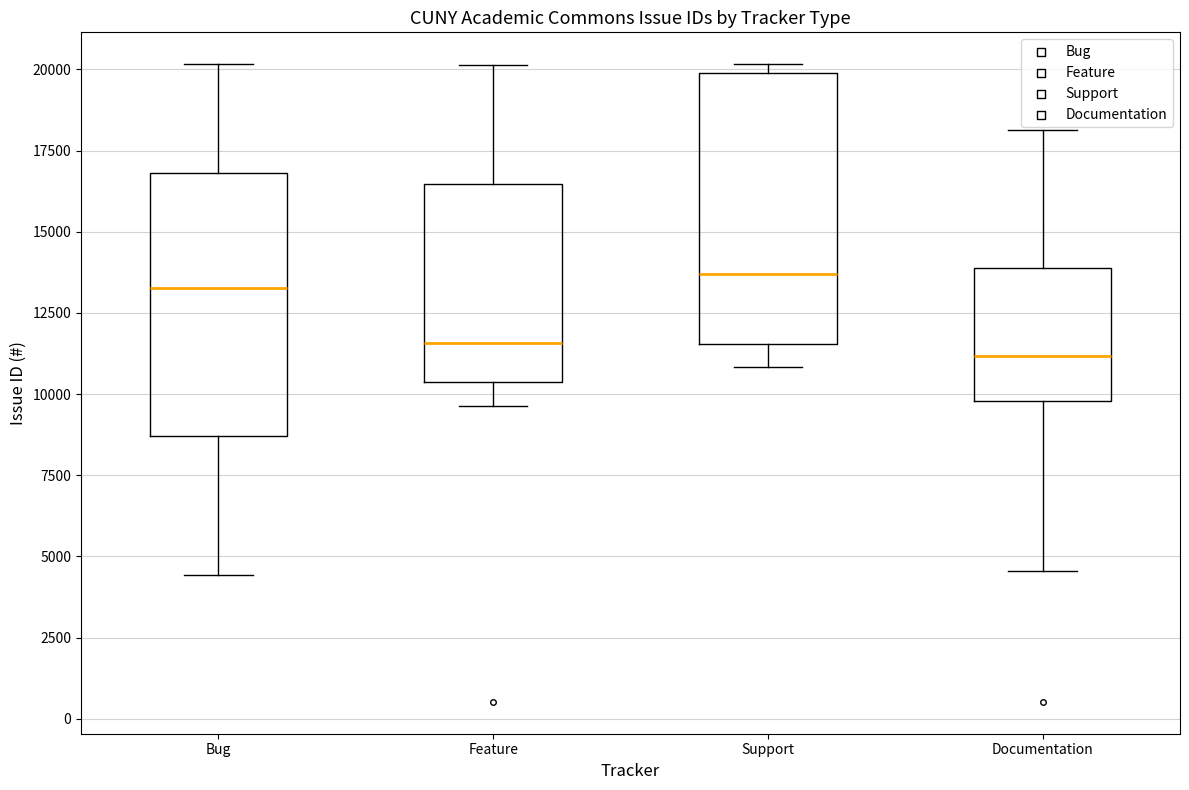

Where is the lower edge of the box for Feature on the y-axis? The values are not printed on the chart, so give them approximately, as read against the axis.

10500